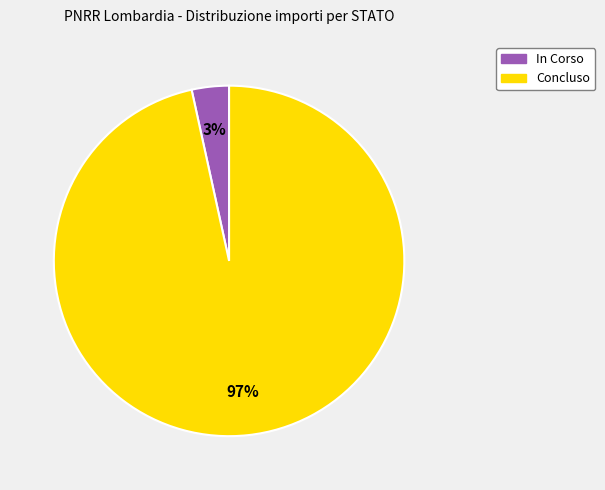

The In Corso slice represents 16% of the pie. True or false?

False